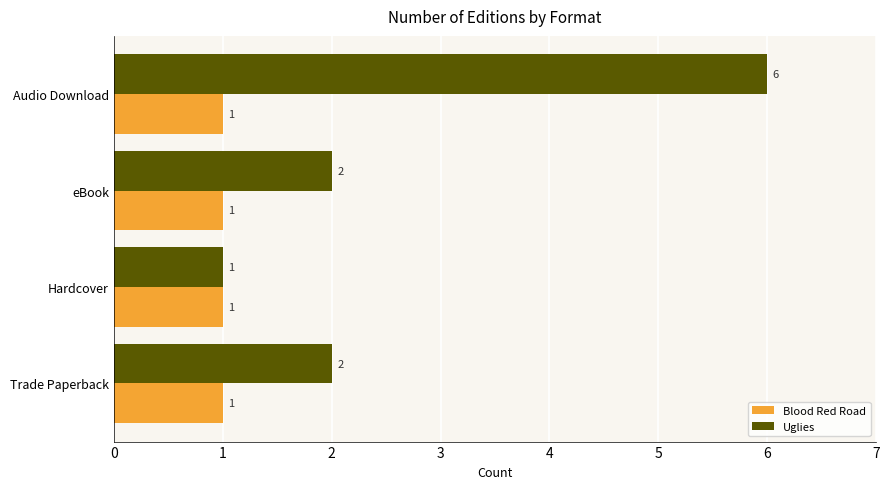

List the series in order of their peak value, lowest first.

Blood Red Road, Uglies